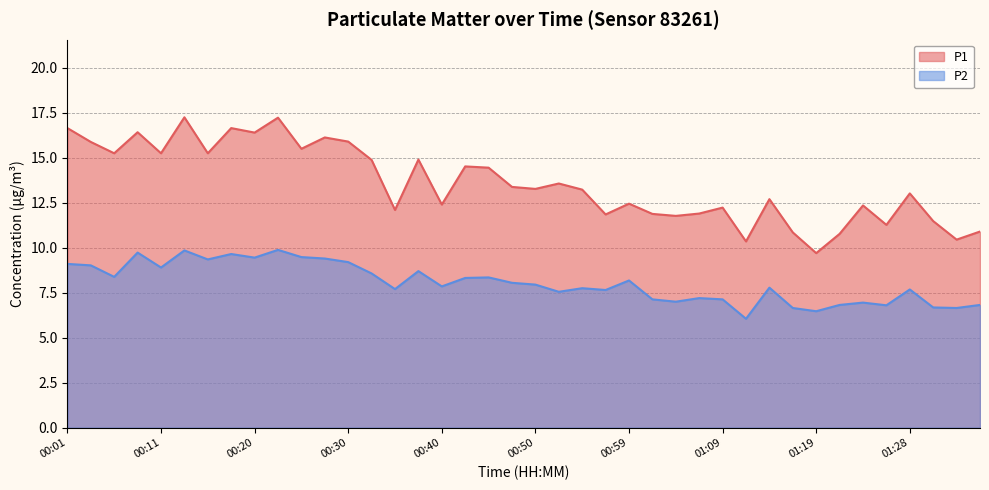

Reading left to right, list all the values displayed in this chart.

P1: 00:01=16.6	00:04=15.9	00:06=15.2	00:08=16.4	00:11=15.2	00:13=17.2	00:16=15.2	00:18=16.6	00:20=16.4	00:23=17.2	00:25=15.5	00:28=16.1	00:30=15.9	00:33=14.9	00:35=12.1	00:37=14.9	00:40=12.4	00:42=14.5	00:45=14.4	00:47=13.4	00:50=13.3	00:52=13.6	00:54=13.2	00:57=11.8	00:59=12.4	01:02=11.9	01:04=11.8	01:07=11.9	01:09=12.2	01:11=10.3	01:14=12.7	01:16=10.8	01:19=9.7	01:21=10.8	01:24=12.3	01:26=11.3	01:28=13.0	01:31=11.5	01:33=10.4	01:36=10.9
P2: 00:01=9.1	00:04=9.0	00:06=8.4	00:08=9.7	00:11=8.9	00:13=9.8	00:16=9.3	00:18=9.7	00:20=9.4	00:23=9.9	00:25=9.5	00:28=9.4	00:30=9.2	00:33=8.6	00:35=7.7	00:37=8.7	00:40=7.8	00:42=8.3	00:45=8.3	00:47=8.1	00:50=8.0	00:52=7.5	00:54=7.8	00:57=7.7	00:59=8.2	01:02=7.1	01:04=7.0	01:07=7.2	01:09=7.1	01:11=6.0	01:14=7.8	01:16=6.7	01:19=6.5	01:21=6.8	01:24=7.0	01:26=6.8	01:28=7.7	01:31=6.7	01:33=6.7	01:36=6.8